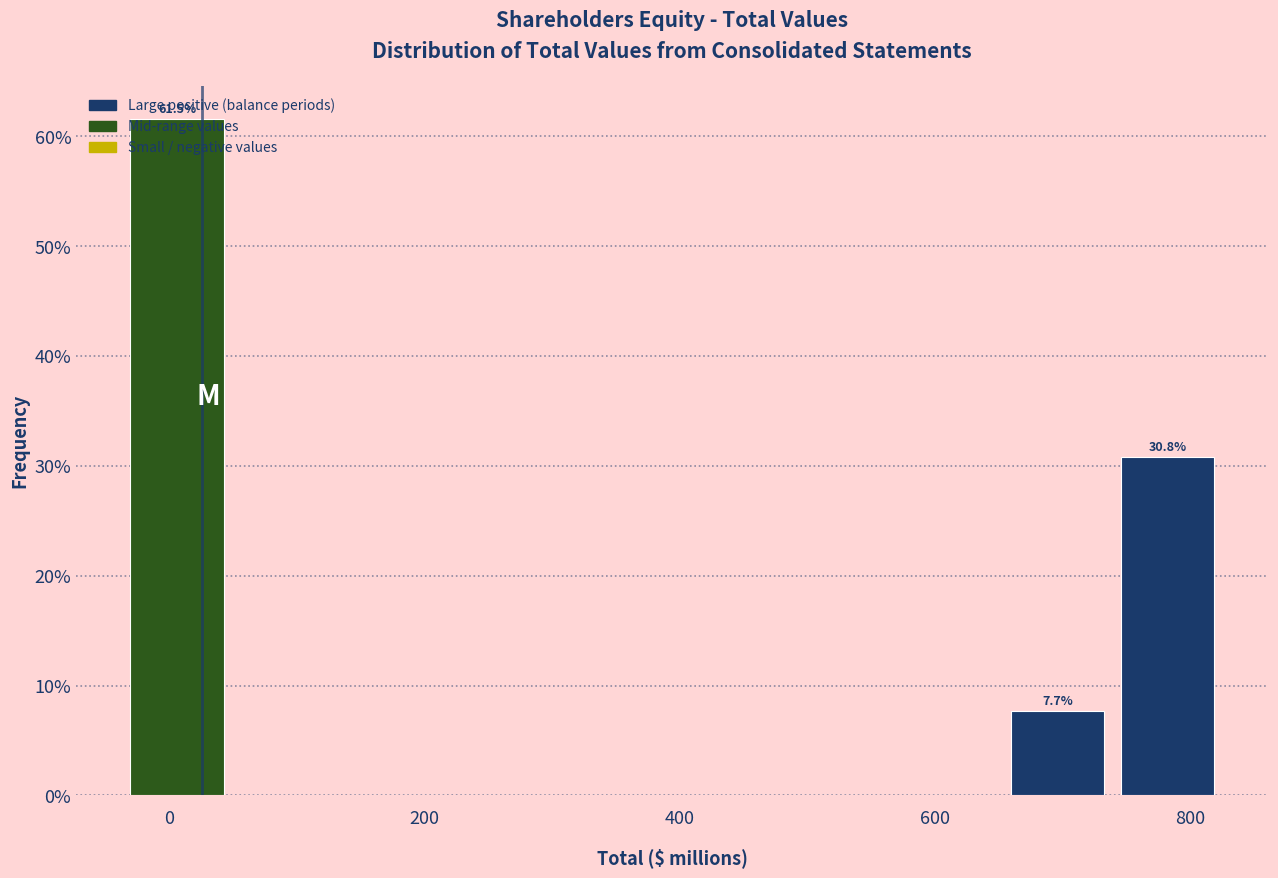

Over which range of the x-axis is the bar tallest?

-40 to 40